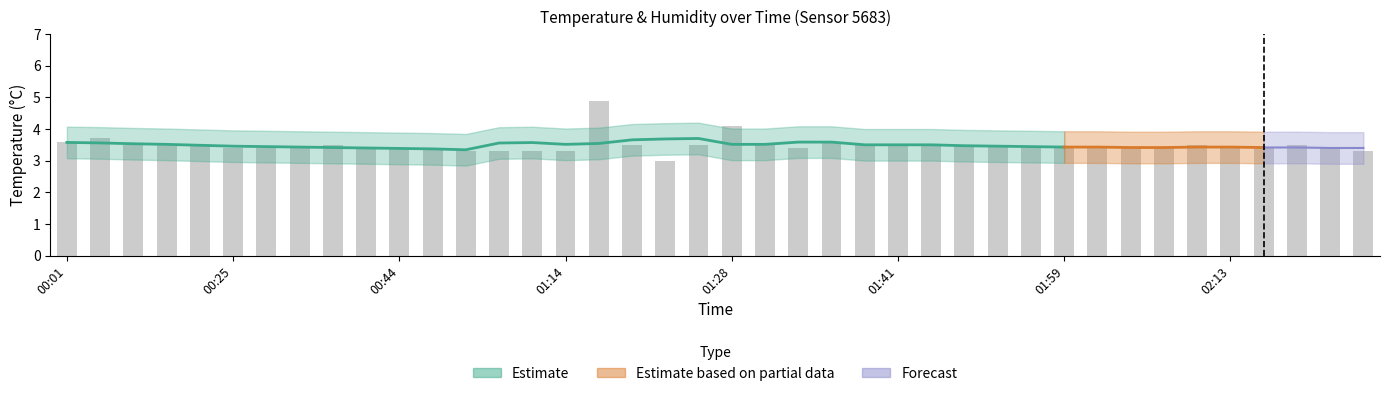

Is it true that the value at 01:49 is 2.3?

False